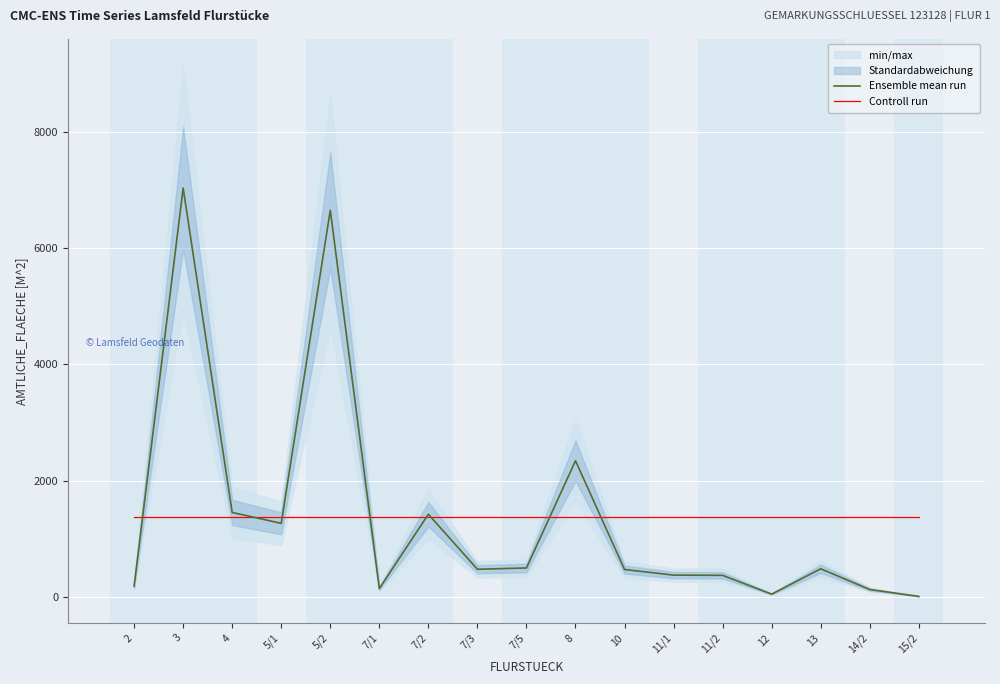

Where is the first local minimum for Ensemble mean run?

5/1